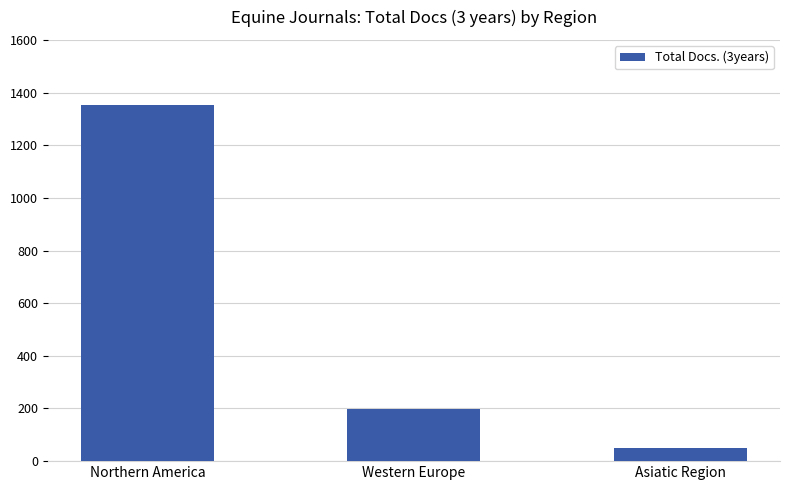

Reading left to right, extract all data points from this chart.

1353	197	49